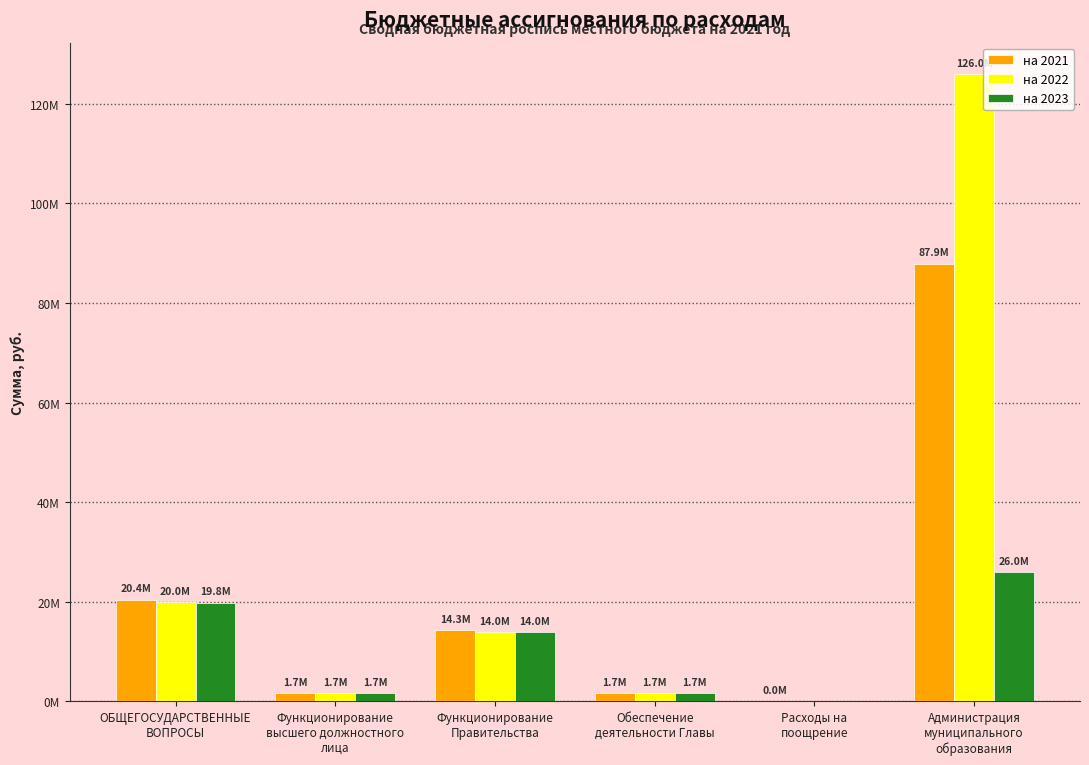

What is the label of the 2nd bar from the right?

Расходы на
поощрение